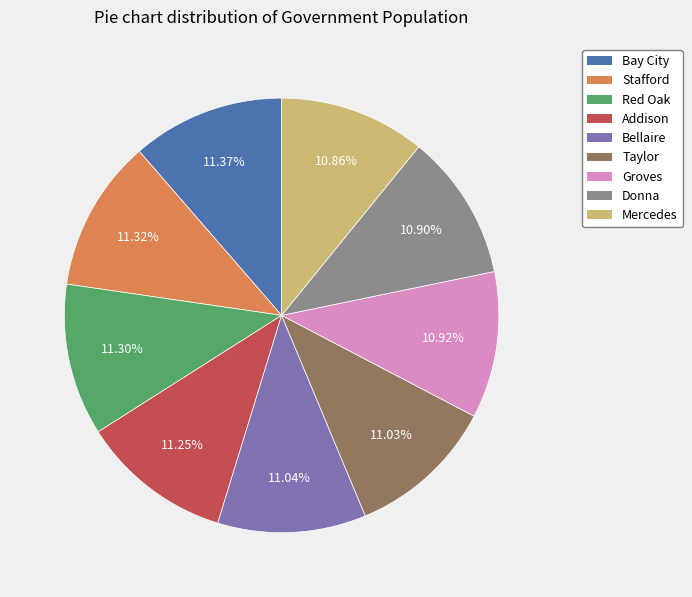

What percentage is the Stafford slice, to the nearest percent?

11%